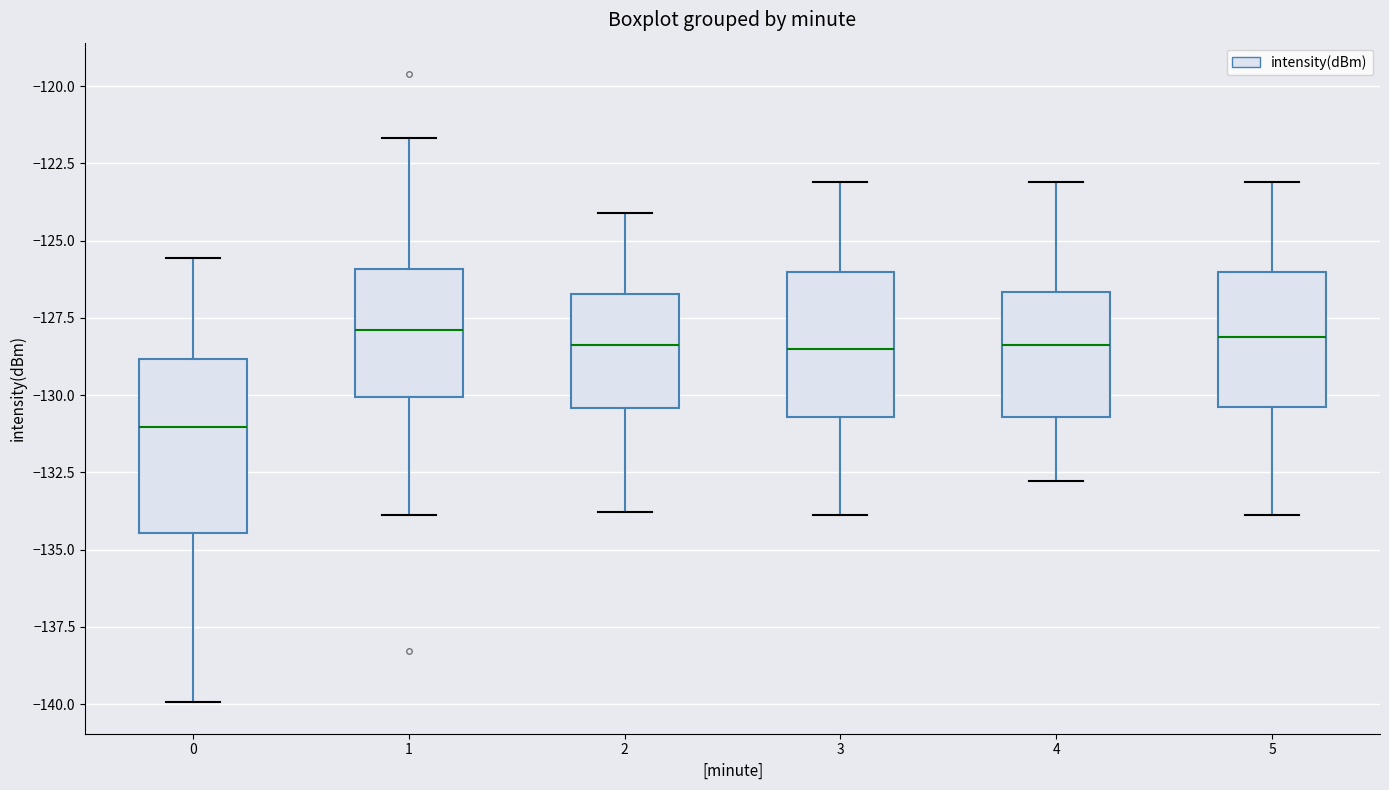

Comparing the boxes themselves (not the whiskers), which one is the tallest?

0